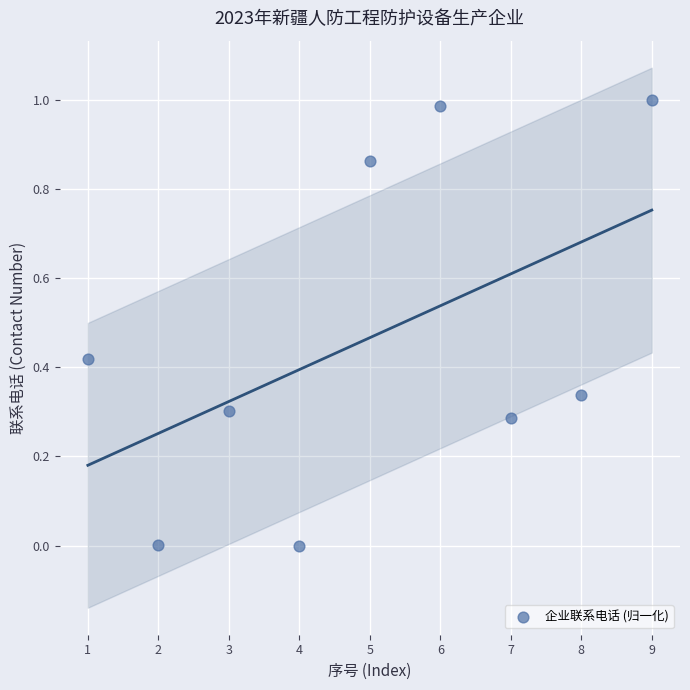

What is the average X value?

5.0